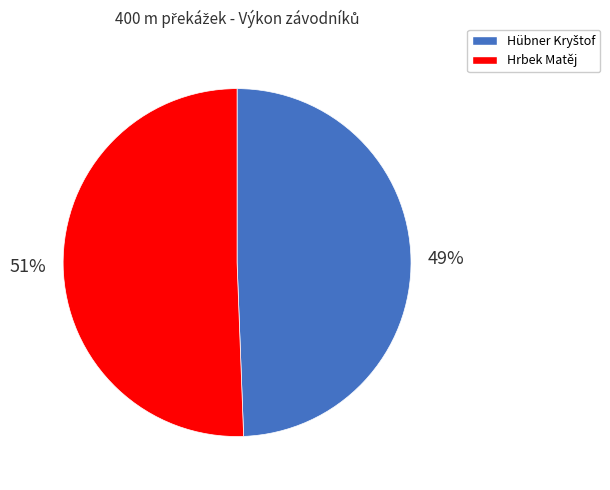

To the nearest percent, what is the average slice percentage?

50%